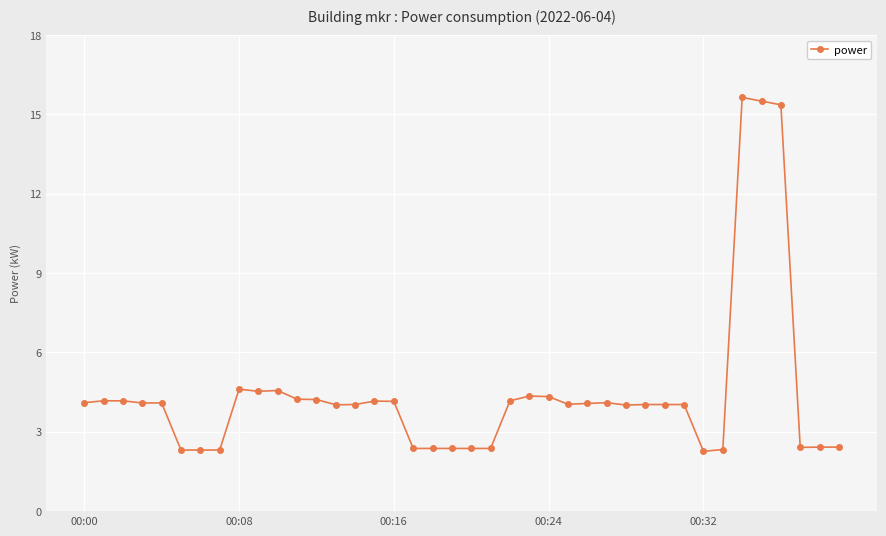

What is the maximum value shown in the chart?

15.6